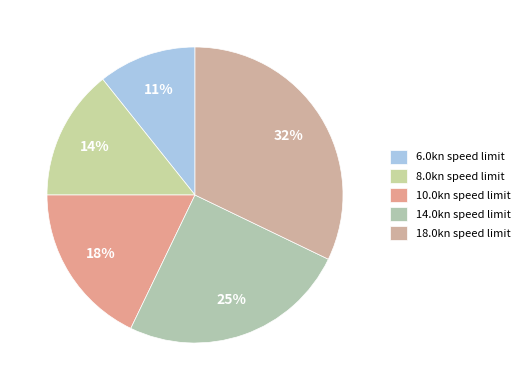

How many segments does this pie chart have?

5